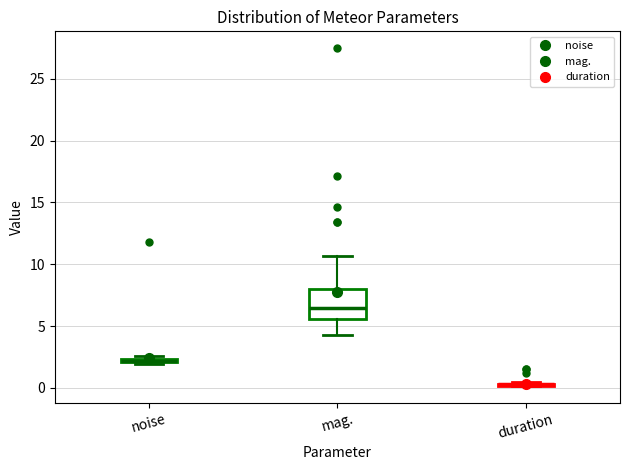

Which box is the tallest, from its lower edge to its upper edge?

mag.